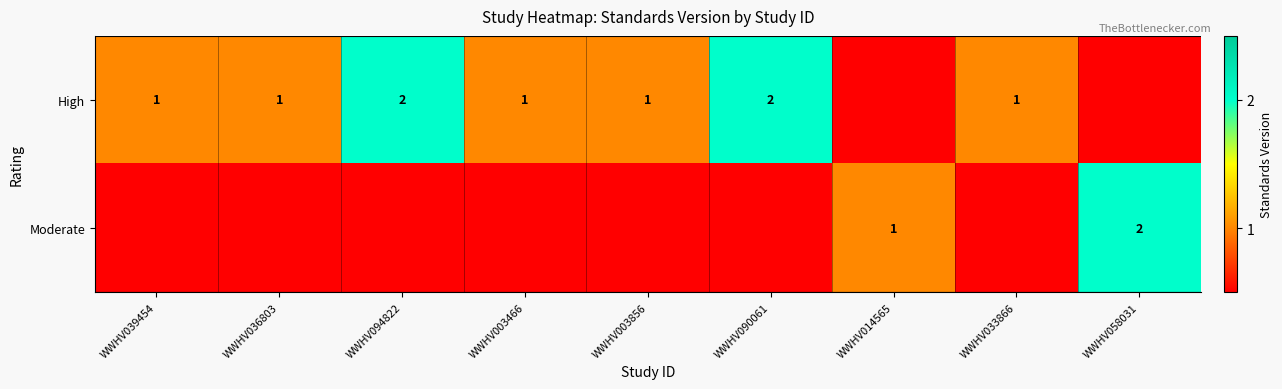

The value of High at WWHV003856 is 0. True or false?

False